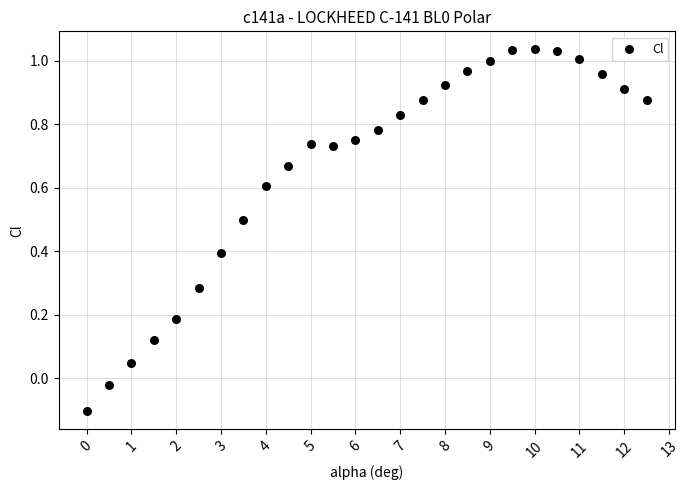

What is the range of X values (max minus min)?

12.5